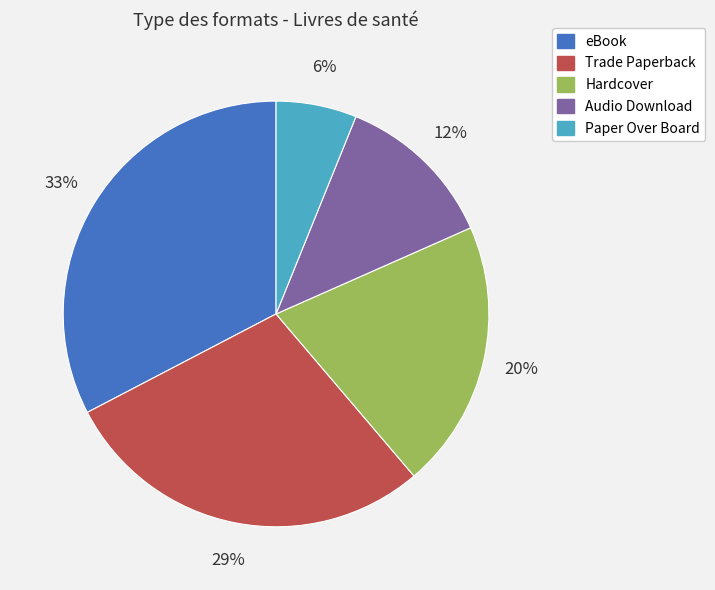

To the nearest percent, what percentage of the pie is Hardcover?

20%